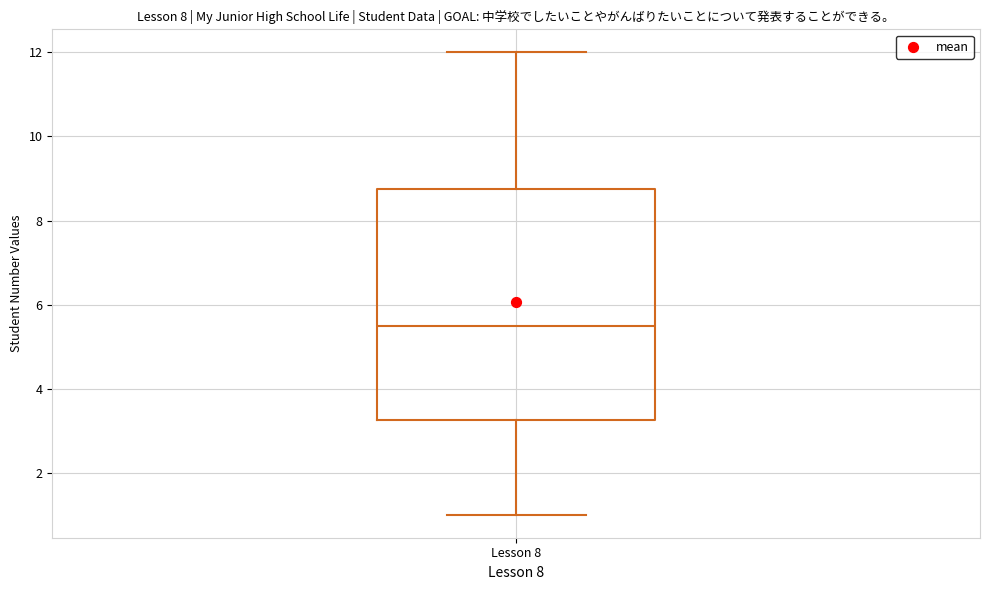

Where does the lower whisker of the box for Lesson 8 end on the y-axis? The values are not printed on the chart, so give them approximately, as read against the axis.

1.0